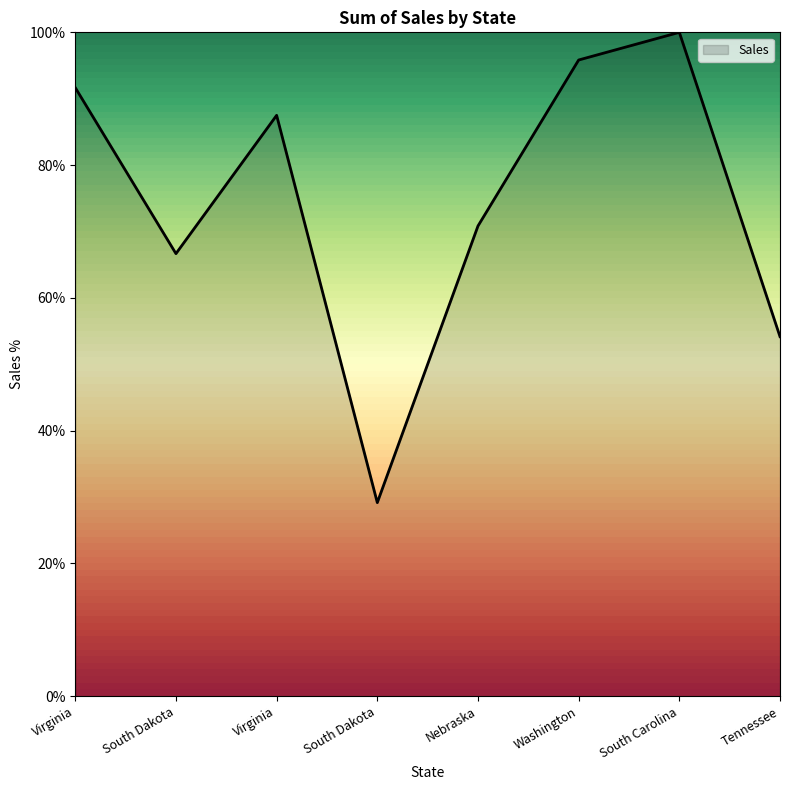

How many distinct data groups are displayed?

1